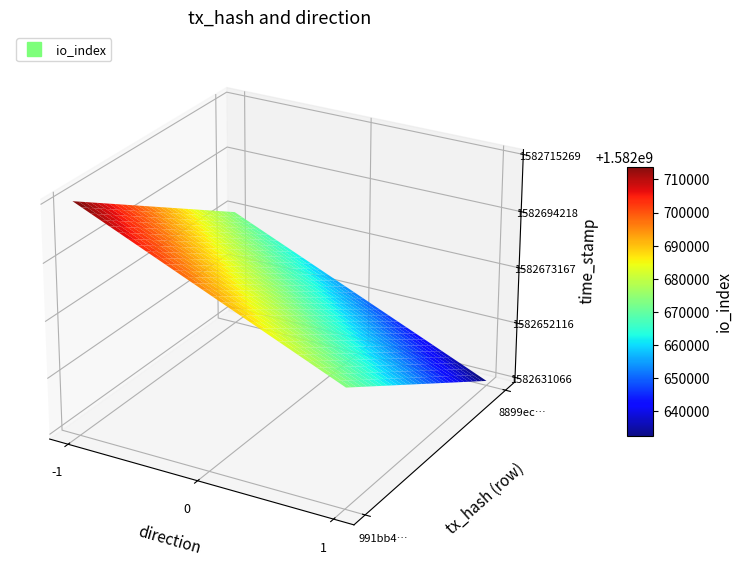

What is the minimum value shown in the chart?

-1.0